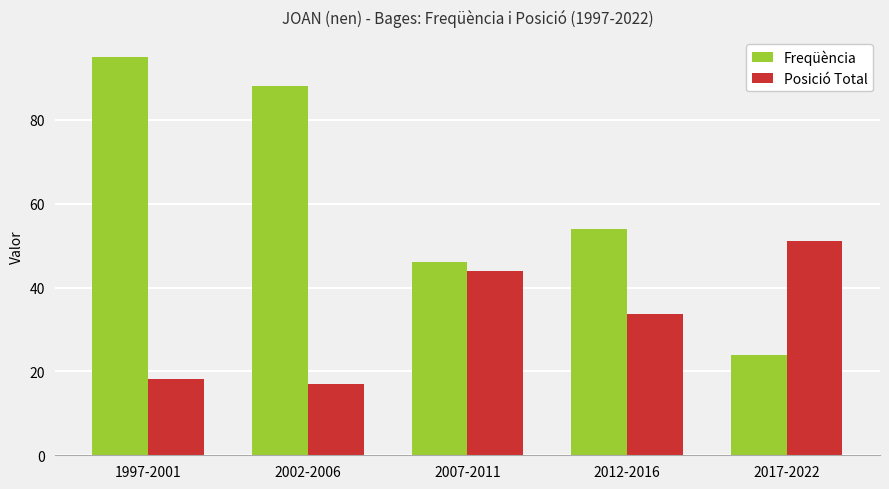

Which series has the widest spread of values?

Freqüència